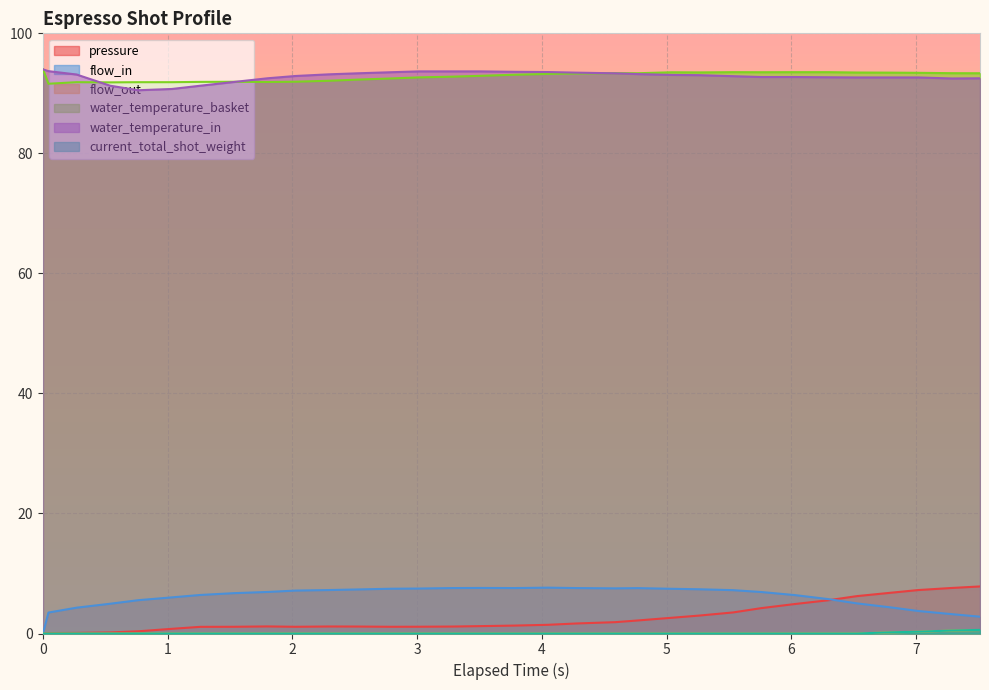

How many lines are shown in the chart?

6